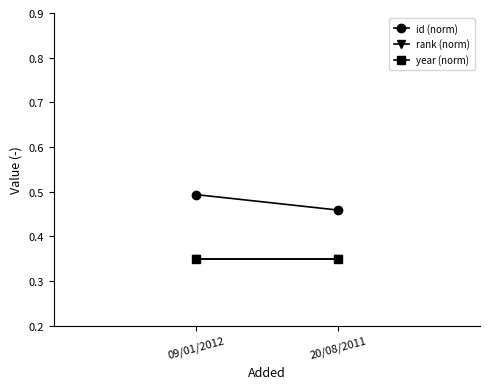

What is the average value of the id (norm) series?

0.5